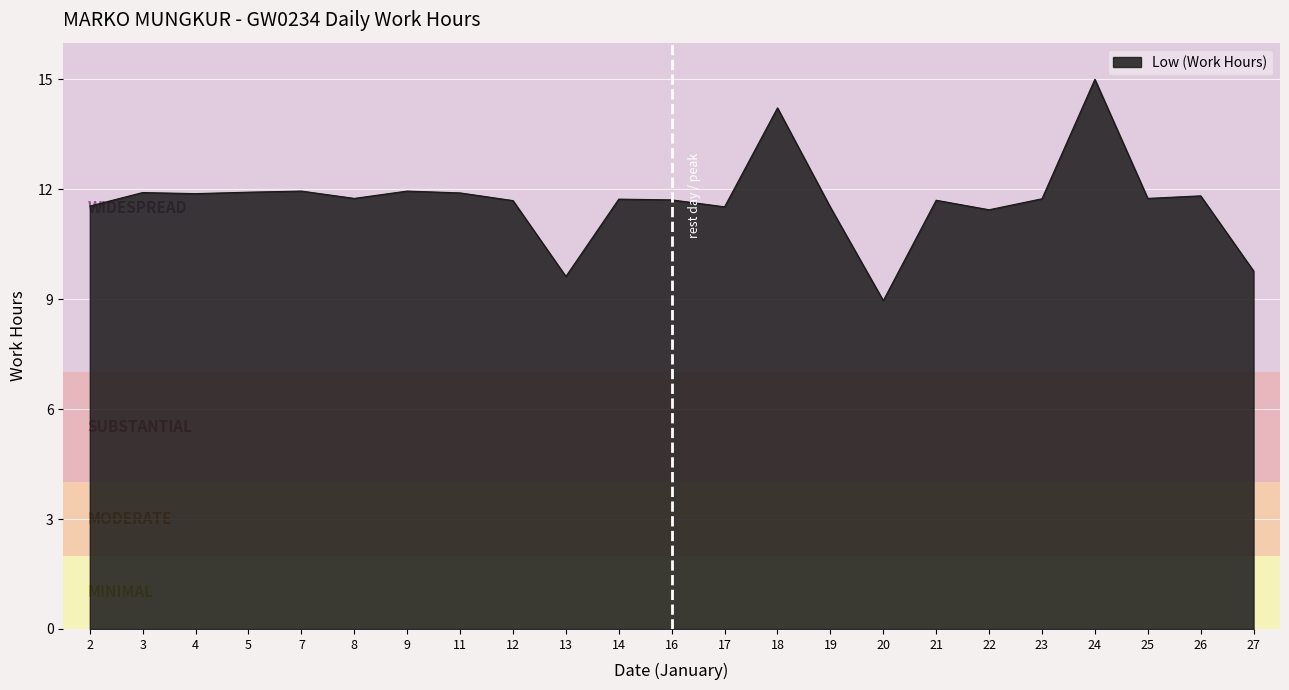

True or false: the data shows 3.6 at 2.

False